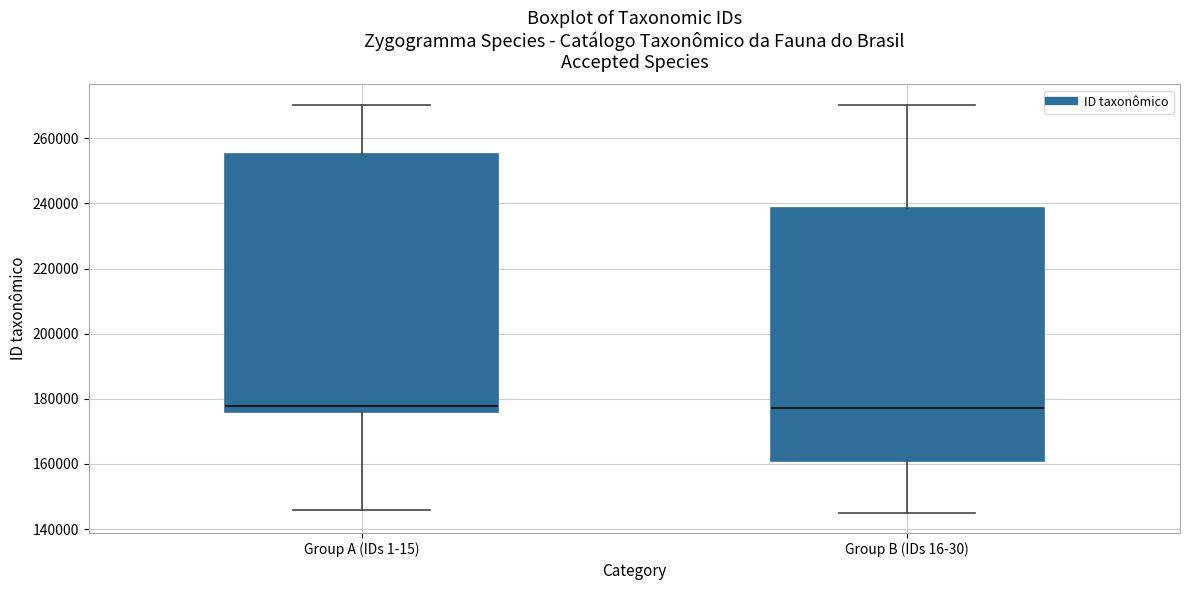

Reading left to right, transcribe this box plot: for each box, give where its median line is, the range the box spans, and where its two whiskers end, as read against the y-axis. The values are not printed on the chart, so give them approximately, as read against the axis.

Group A (IDs 1-15): median 178000, box 176000 to 256000, whiskers 146000 to 270000
Group B (IDs 16-30): median 178000, box 162000 to 238000, whiskers 146000 to 270000